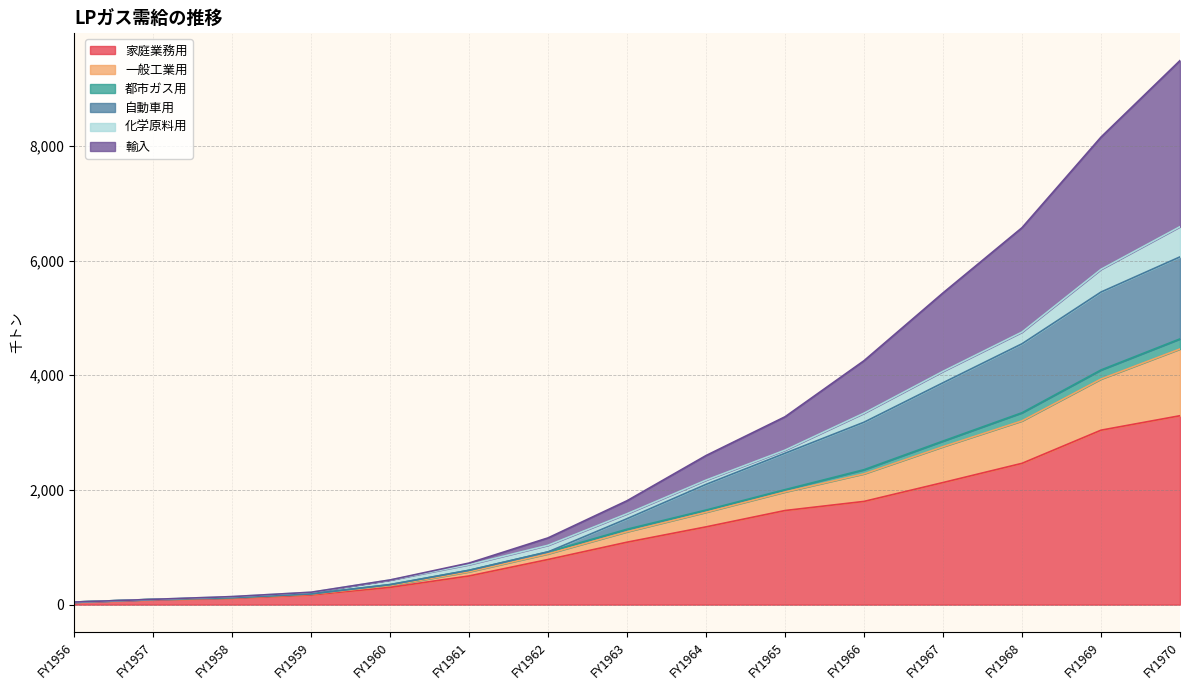

What is the difference between the highest and lowest values at FY1957?

9